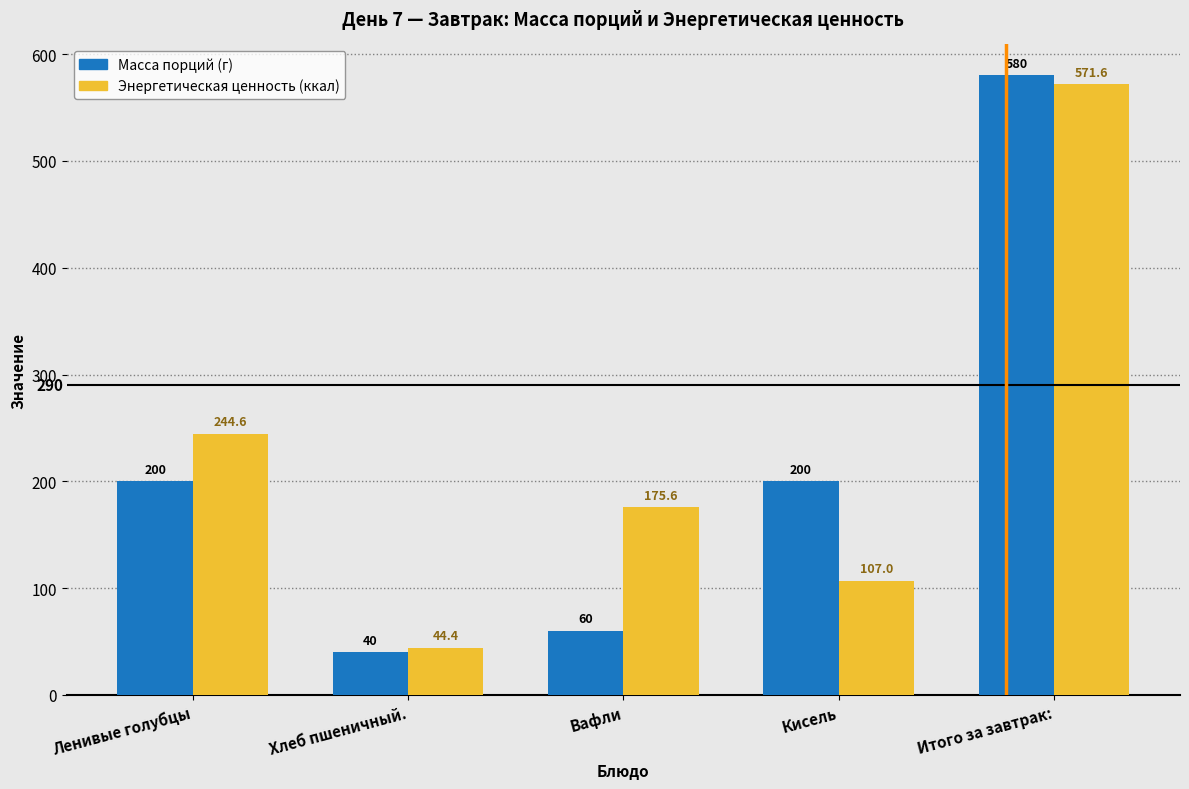

What is the spread (max minus min) of values at Кисель?

93.0